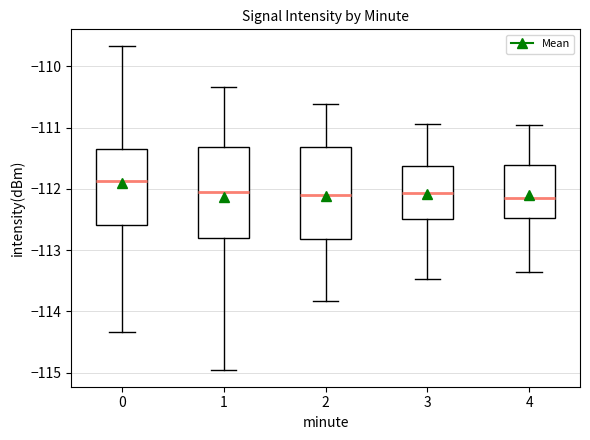

Reading left to right, read every box against the y-axis: the position of its median line, the range the box covers, and the ends of its whiskers. The values are not printed on the chart, so give them approximately, as read against the axis.

0: median -111.9, box -112.6 to -111.4, whiskers -114.3 to -109.7
1: median -112.0, box -112.8 to -111.3, whiskers -115.0 to -110.3
2: median -112.1, box -112.8 to -111.3, whiskers -113.8 to -110.6
3: median -112.1, box -112.5 to -111.6, whiskers -113.5 to -110.9
4: median -112.2, box -112.5 to -111.6, whiskers -113.4 to -111.0